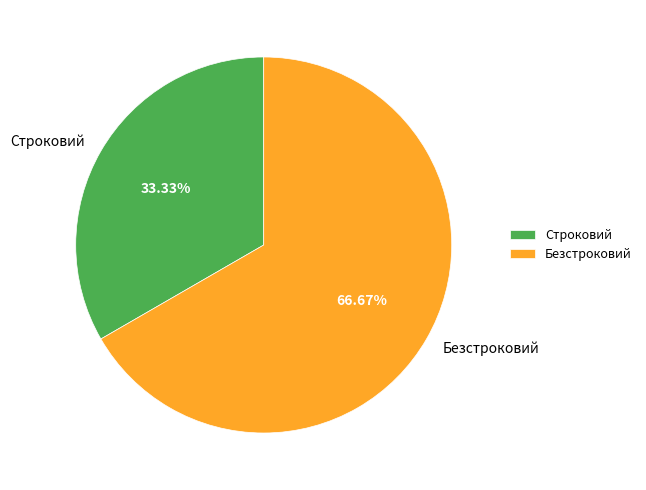

Does any single category account for the majority?

Yes